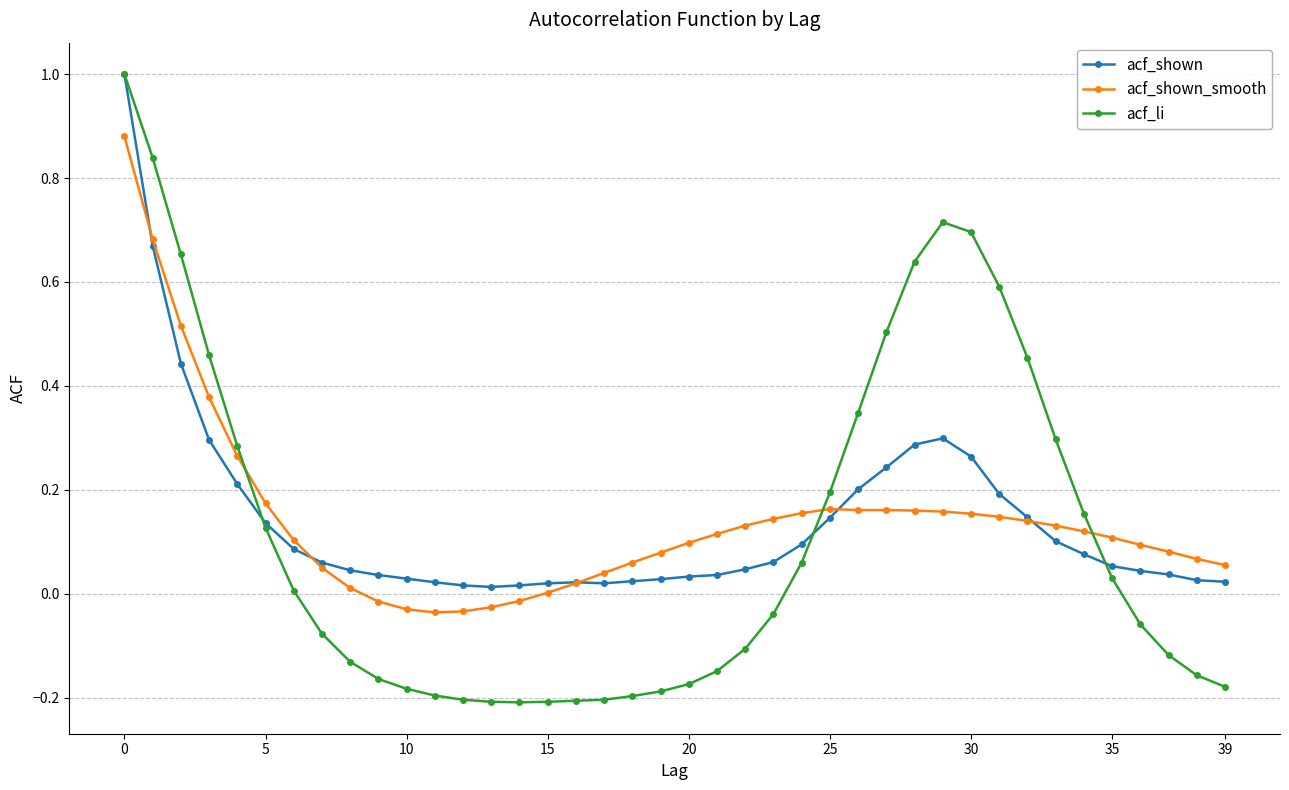

What is the greatest value displayed?

1.0